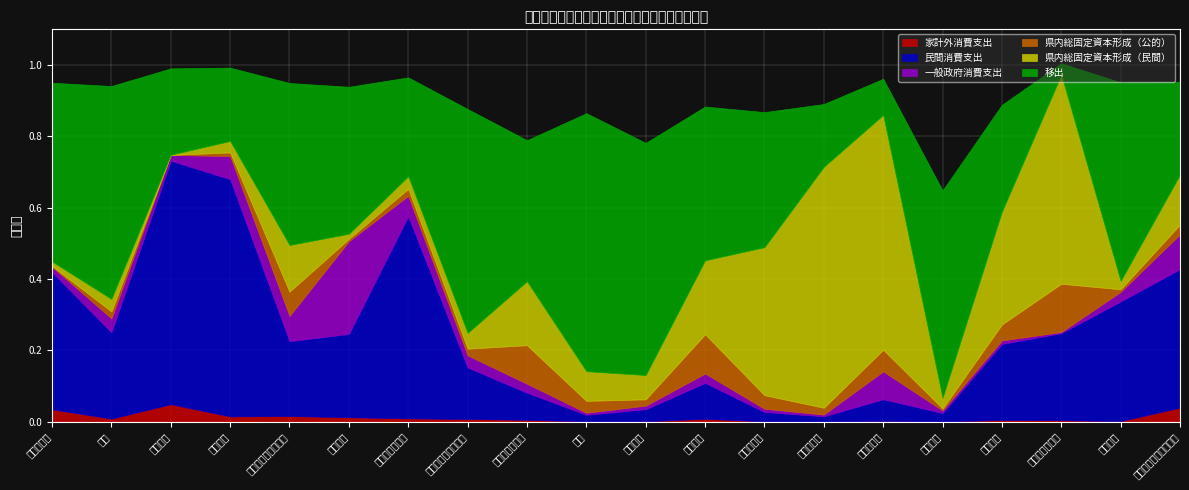

How many lines are shown in the chart?

6